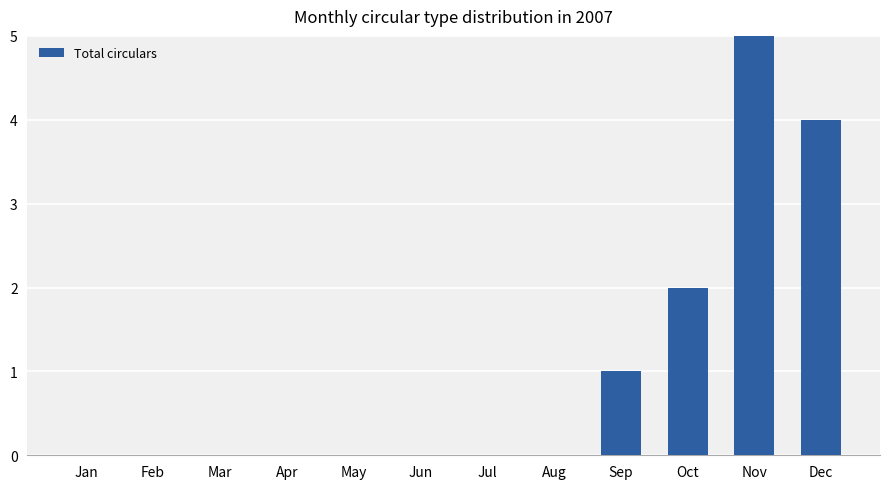

What is the greatest value displayed?

5